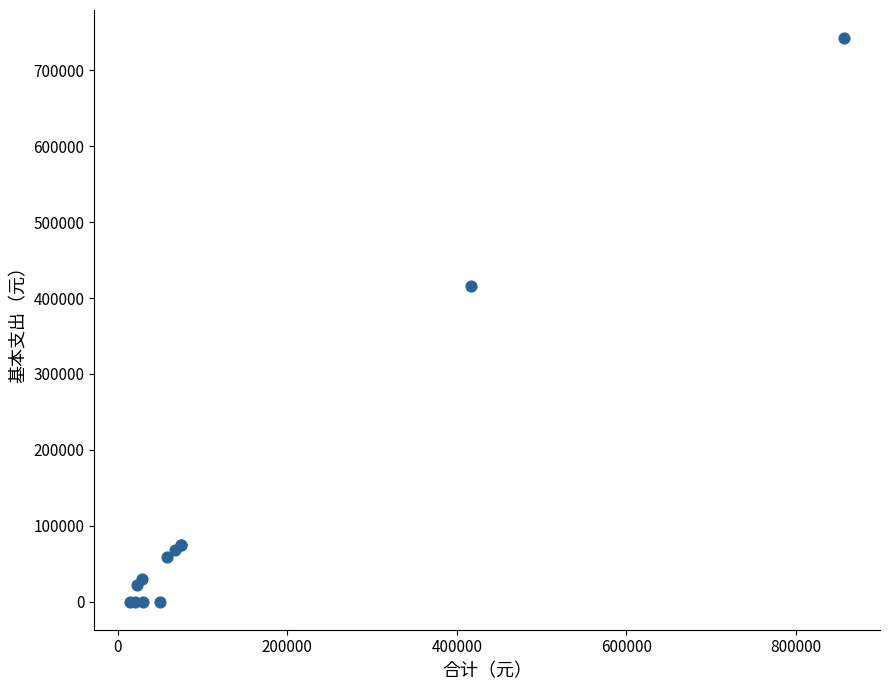

What Y value in the scatter plot is closest to 371247?

416259